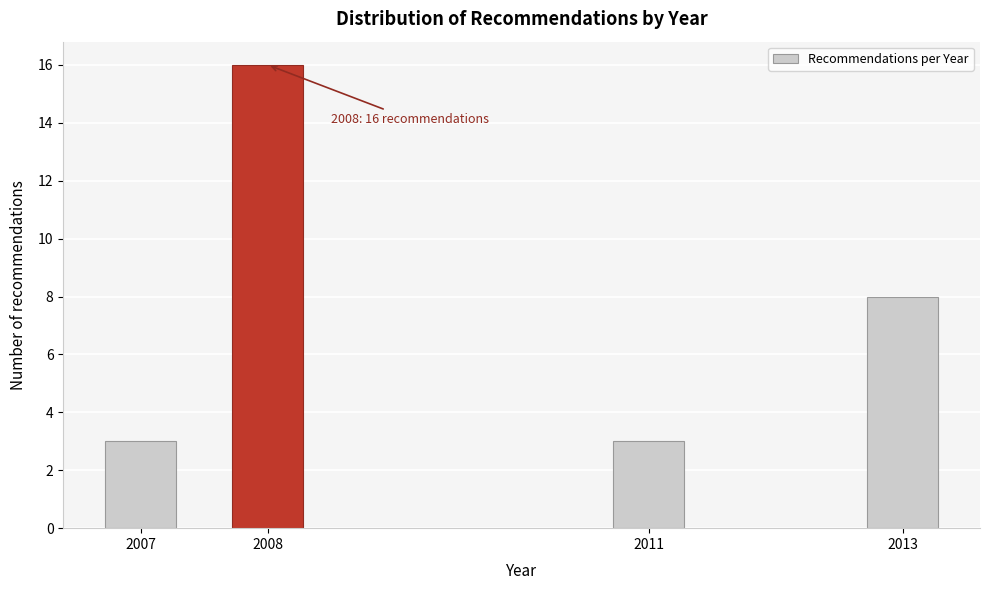

Reading left to right, what are all the values shown in this chart?

3	16	3	8